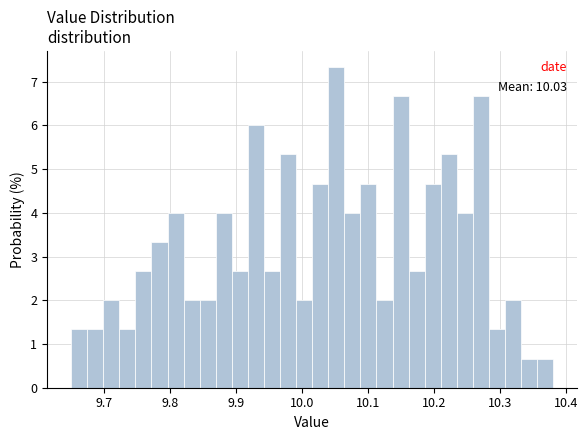

Around what value on the x-axis is the tallest bar? Give the approximate position of its centre, as read against the axis.

10.05